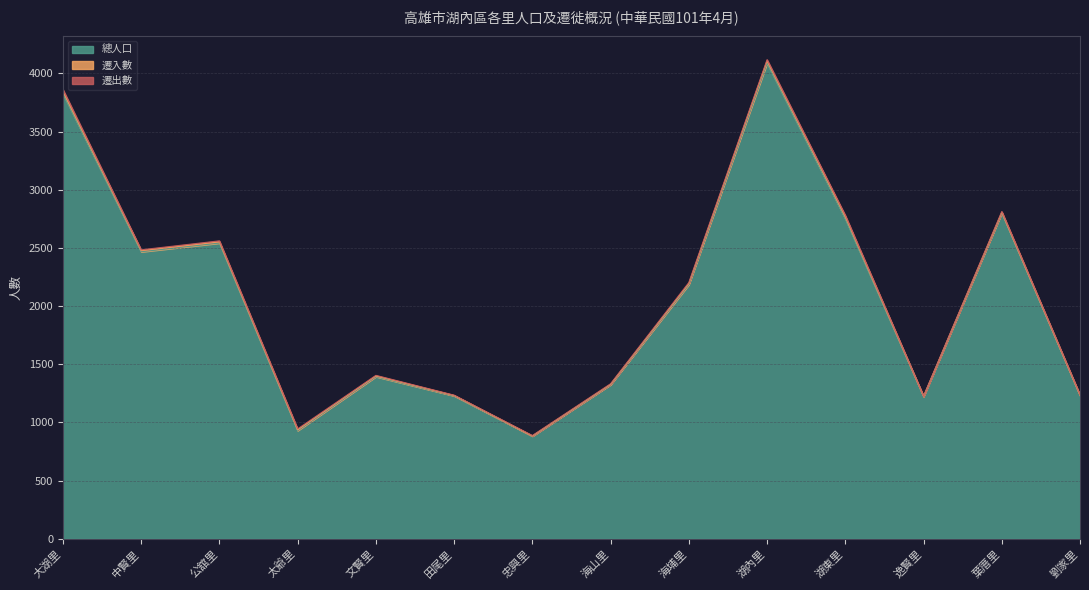

Which series has the widest spread of values?

總人口